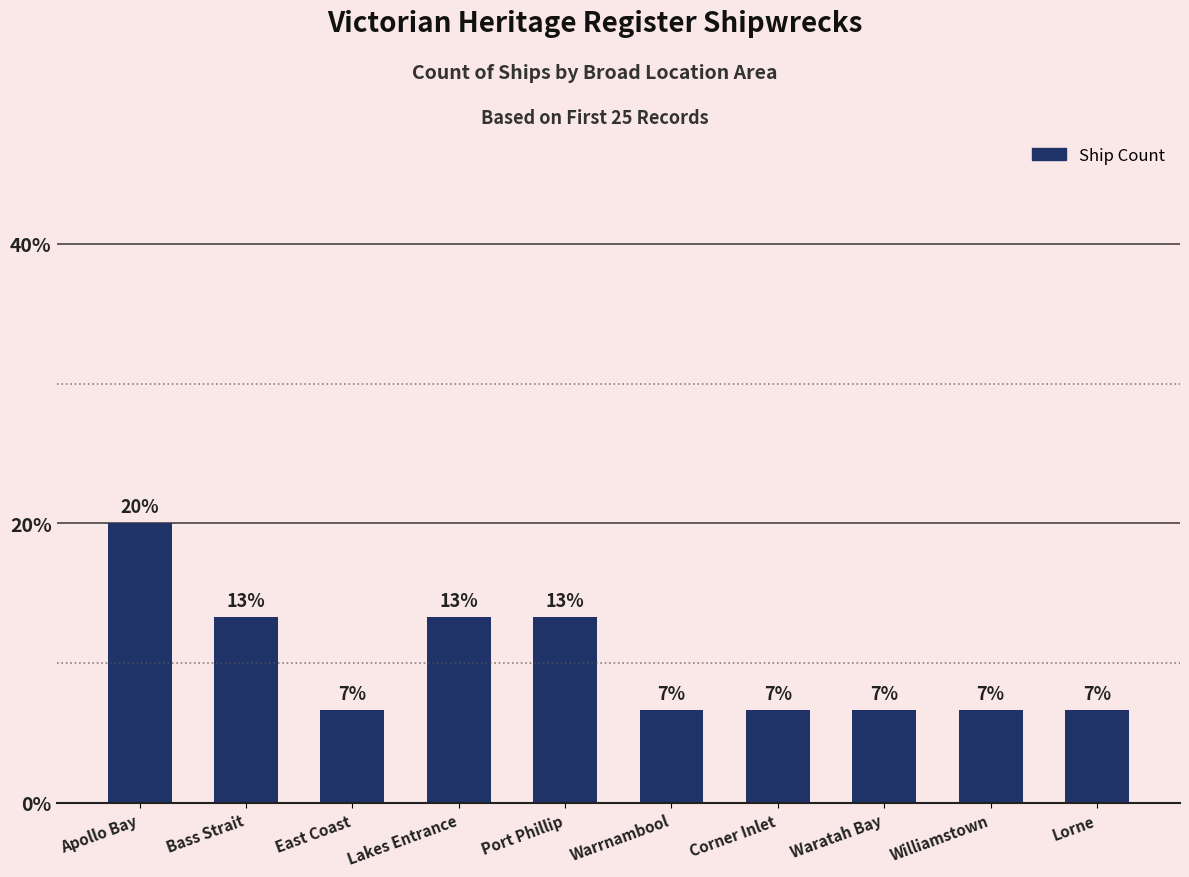

List the labels in order of value, smallest first.

East Coast, Warrnambool, Corner Inlet, Waratah Bay, Williamstown, Lorne, Bass Strait, Lakes Entrance, Port Phillip, Apollo Bay